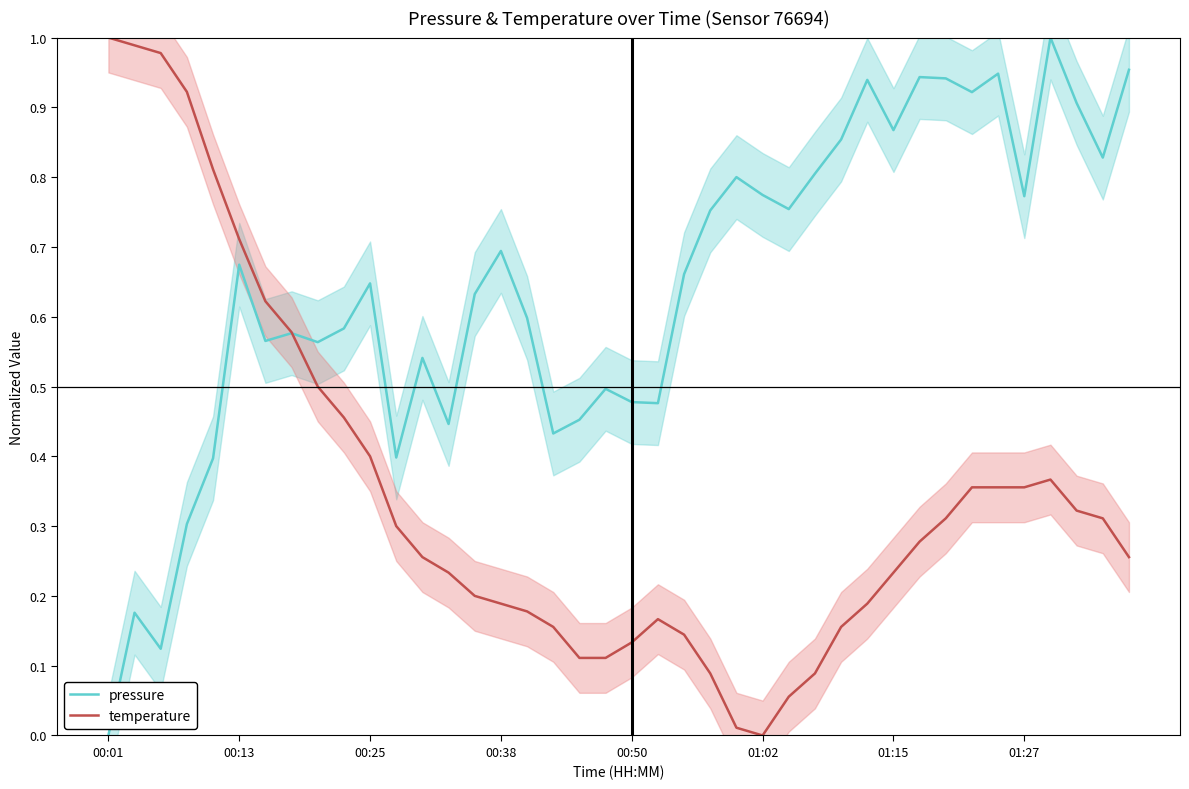

Rank the series at 00:50 from lowest to highest value.

temperature, pressure